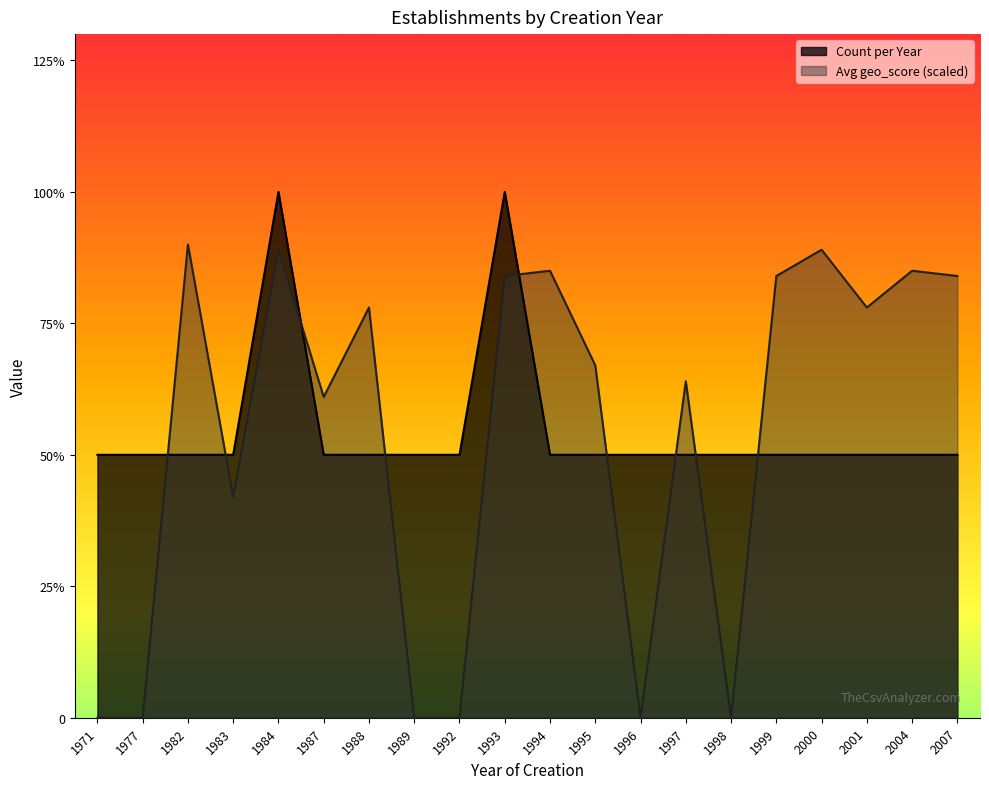

In Avg geo_score, how many points are higher than both neighbors (excluding endpoints)?

7